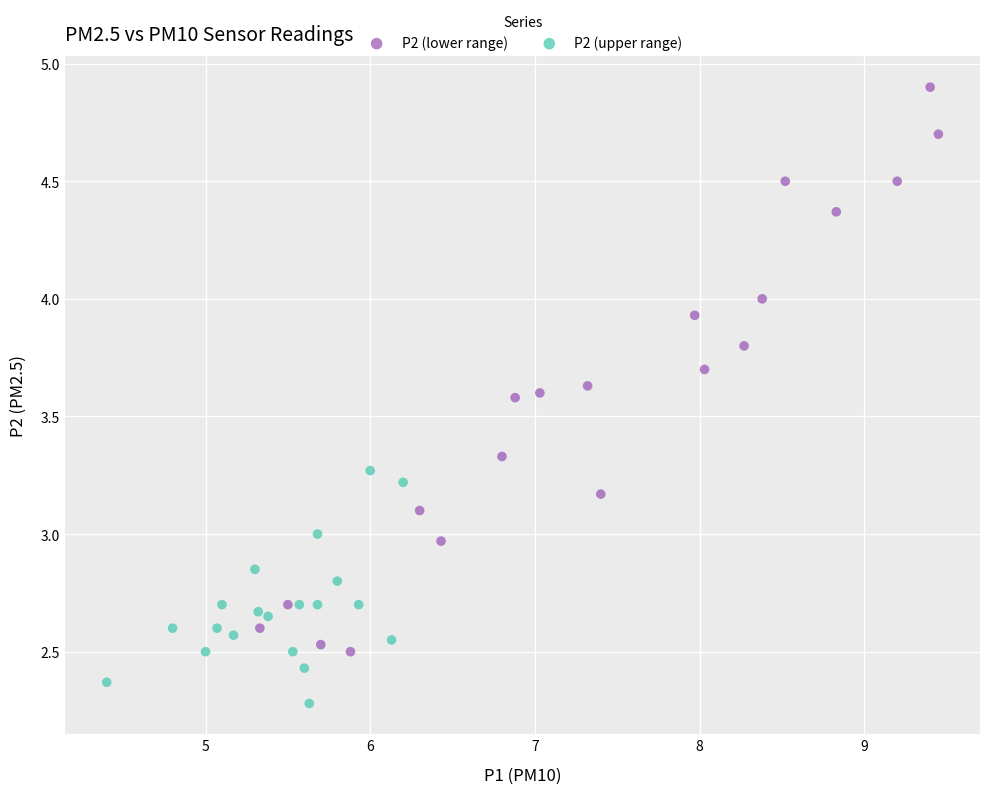

Which series contains the highest Y value?

P2 (lower range)